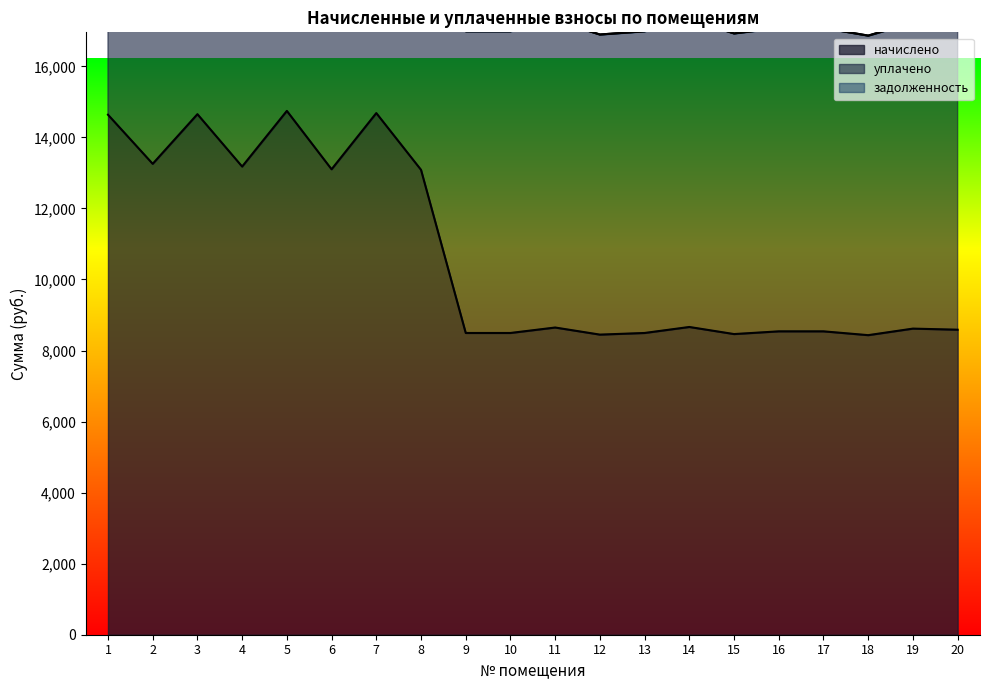

What is the highest value of the начислено series?

14745.6